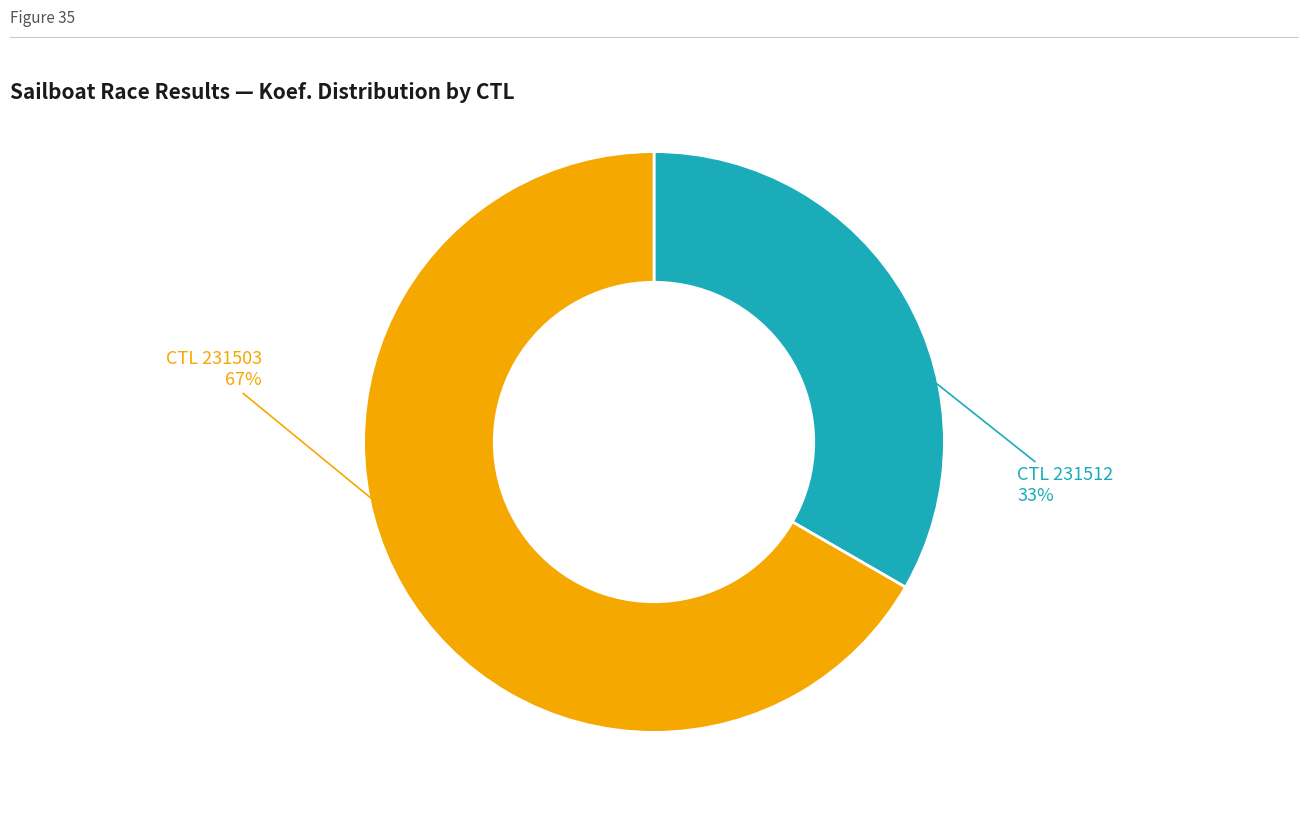

To the nearest percent, what is the average slice percentage?

50%